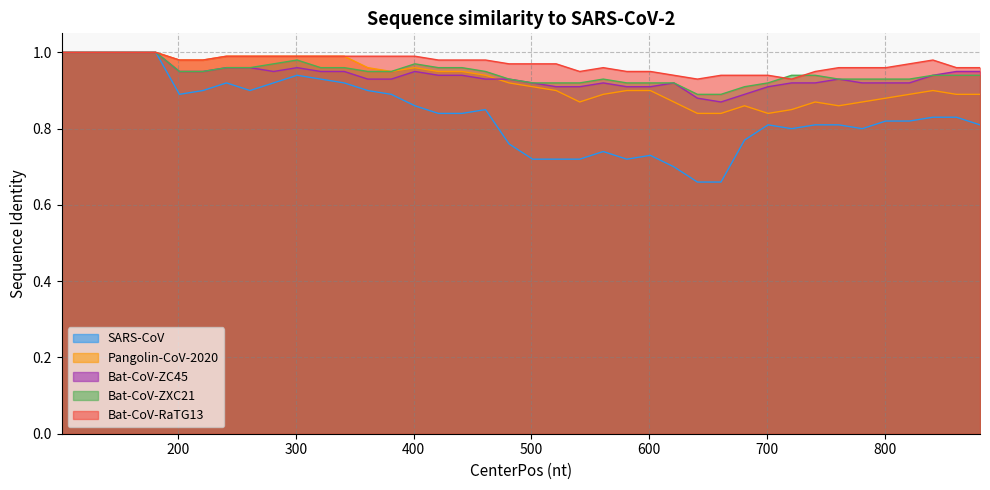

What is the maximum value for Pangolin-CoV-2020?

1.0